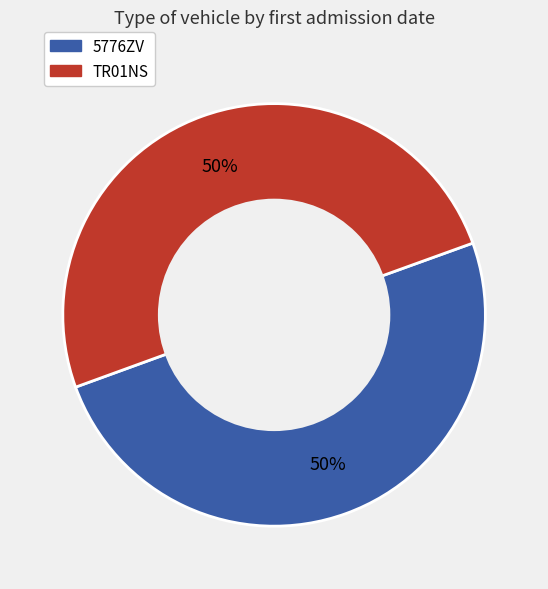

To the nearest percent, what is the average slice percentage?

50%